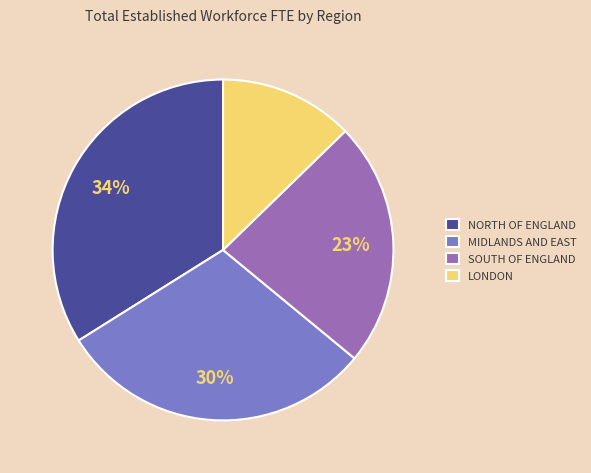

Which slice is the largest?

NORTH OF ENGLAND